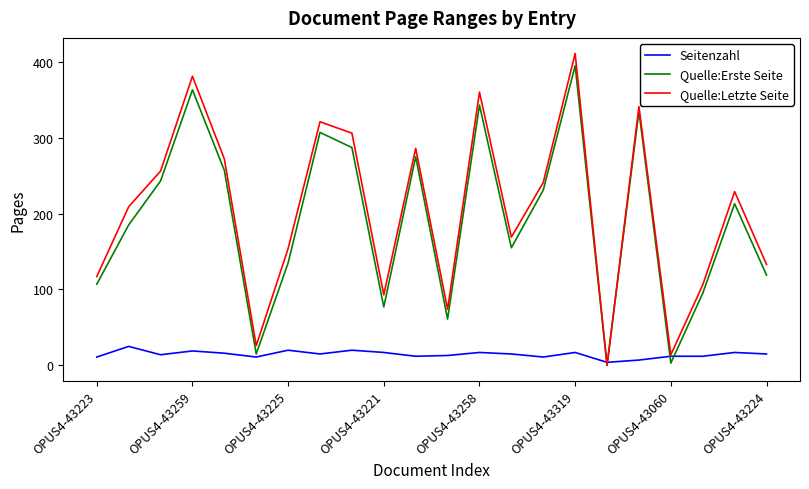

Which series has the largest range (max minus min)?

Quelle:Letzte Seite